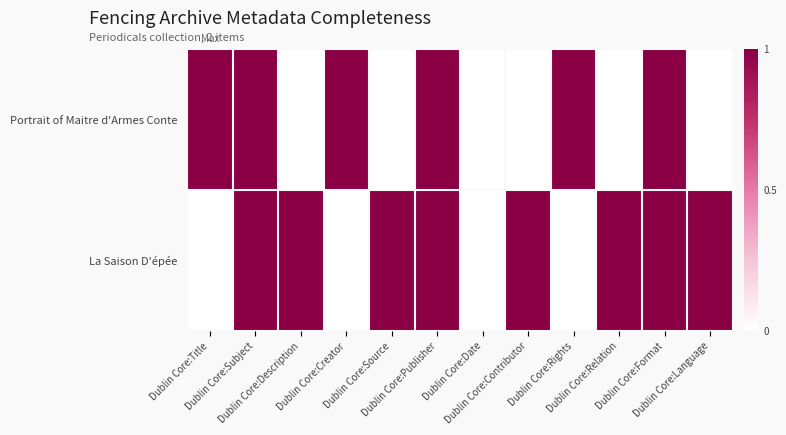

At Dublin Core:Subject, list the series in order from smallest to largest.

Portrait of Maitre d'Armes Conte, La Saison D'épée